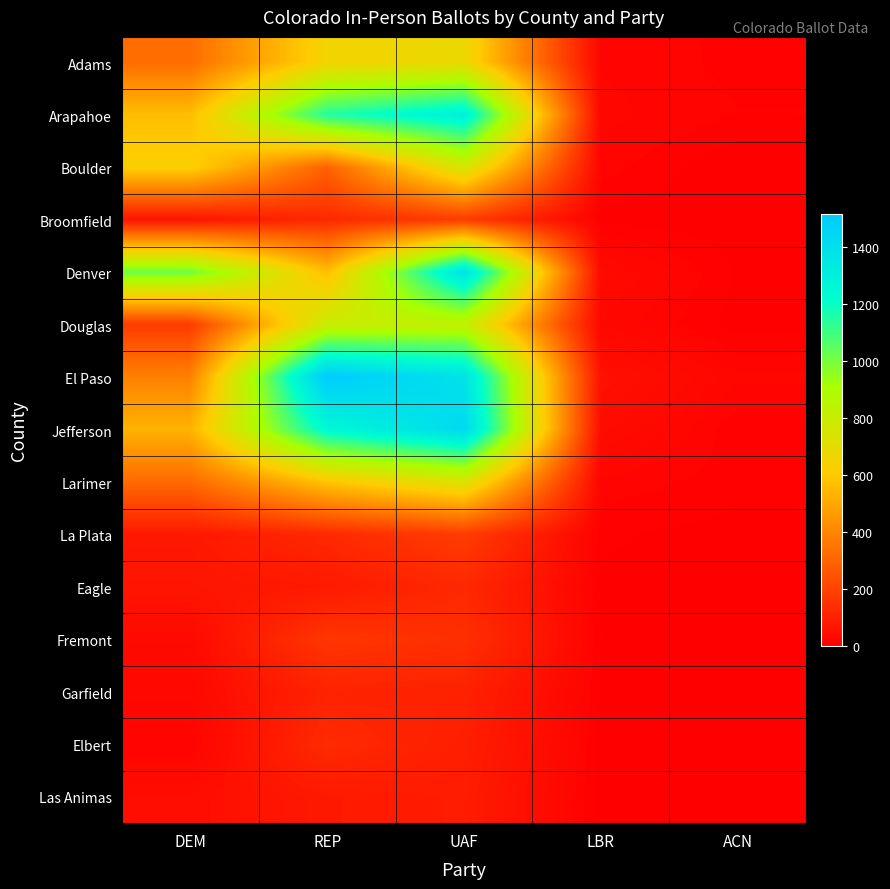

At how many categories does at least one series exceed 985?

3